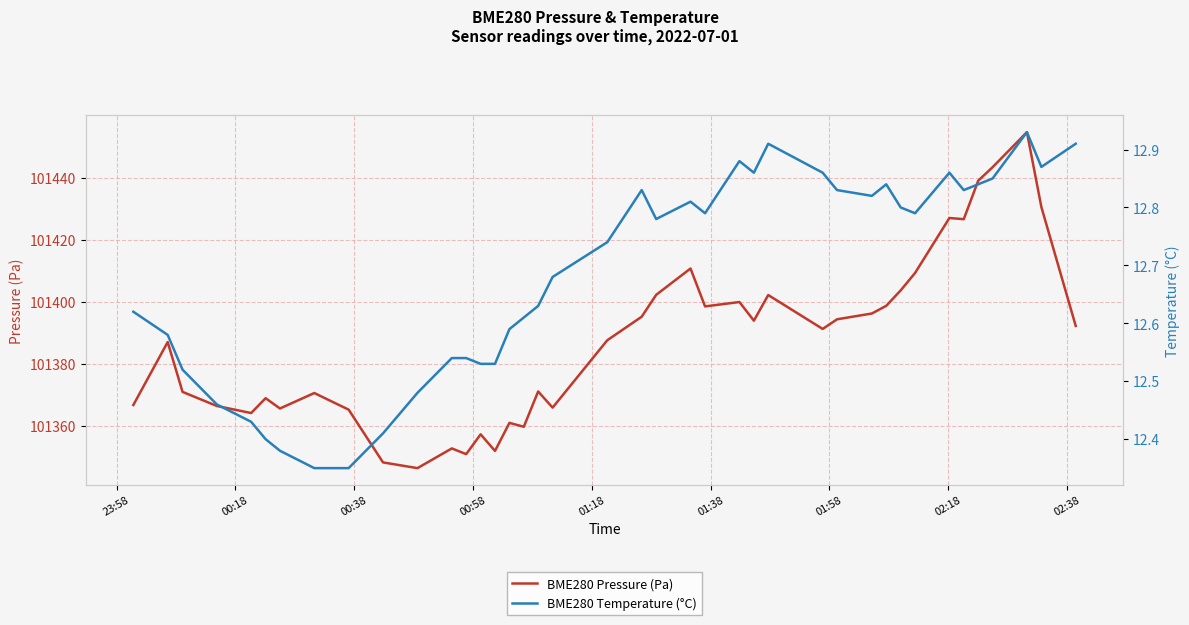

Which series has the largest total across all categories?

BME280 Pressure (Pa)